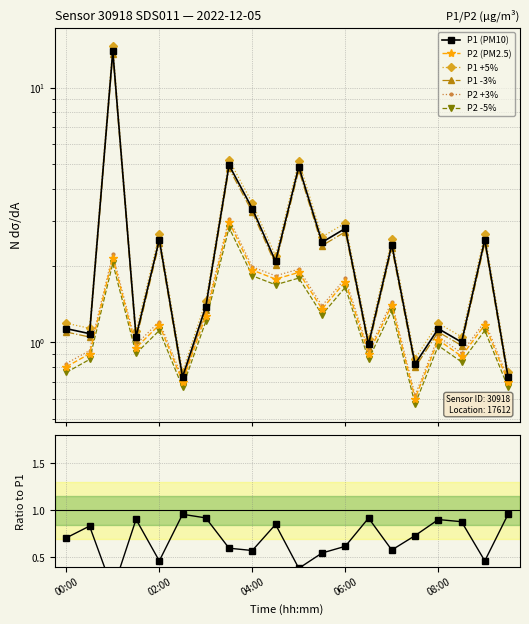

The value of P2 at 05:30 is 0.7. True or false?

False